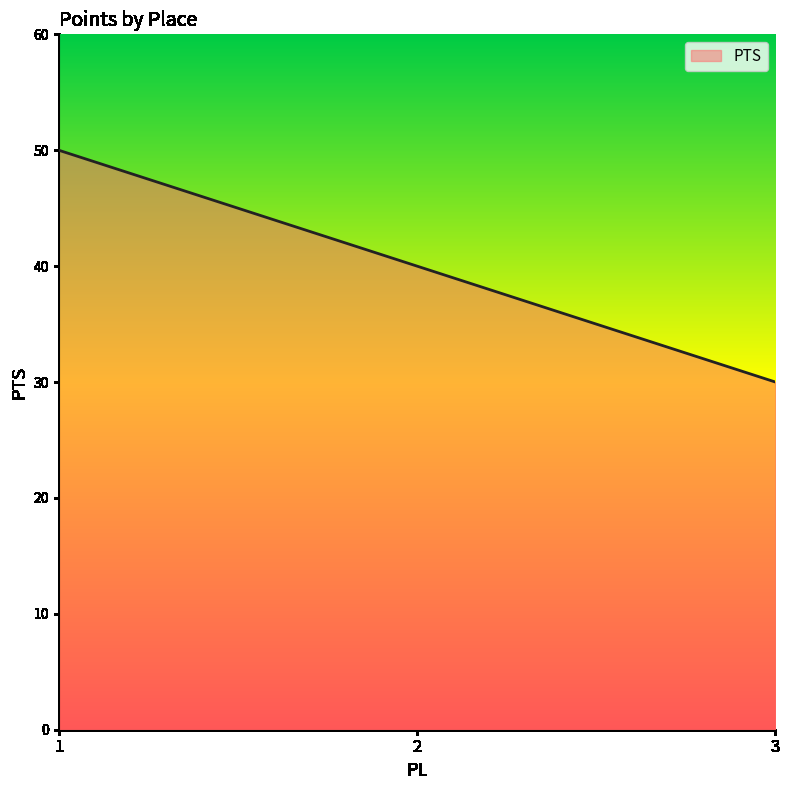

Reading left to right, transcribe all the data shown in this chart.

50	40	30